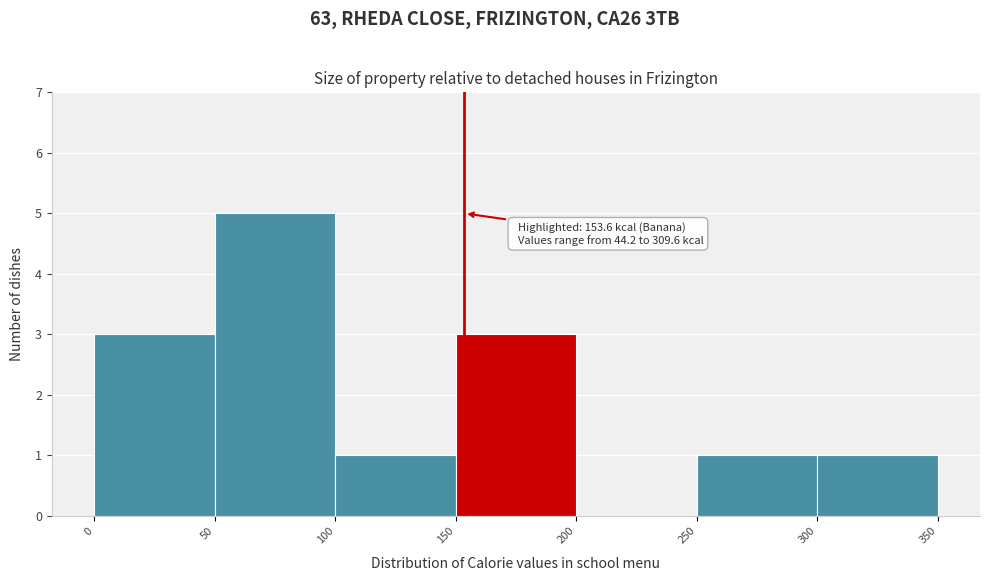

Over which range of the x-axis is the bar tallest?

50 to 100